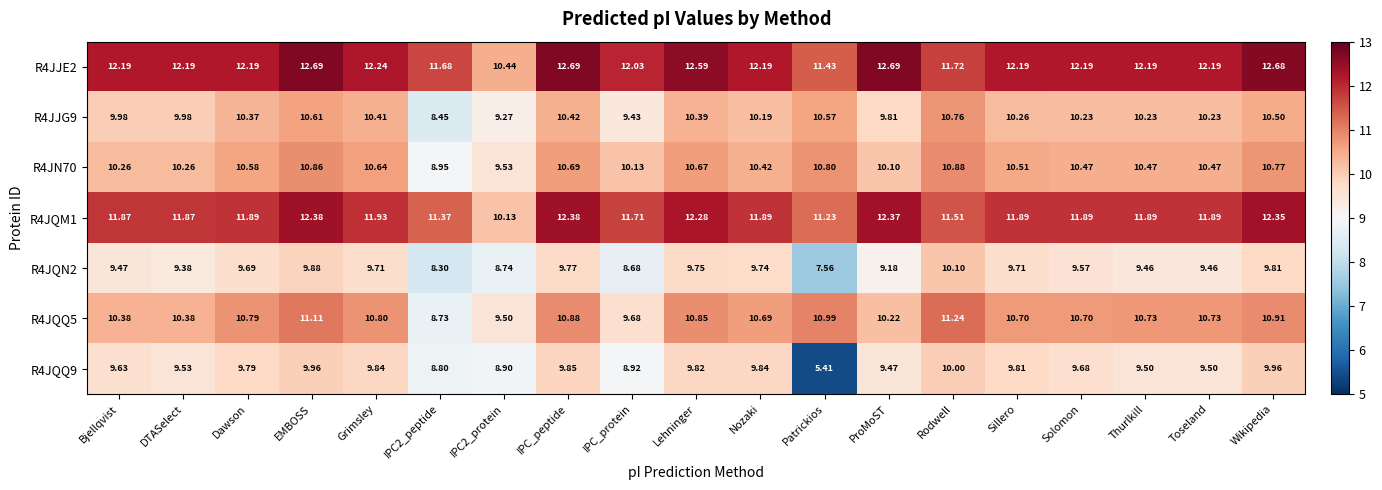

At which label does R4JJE2 first exceed 12?

Bjellqvist